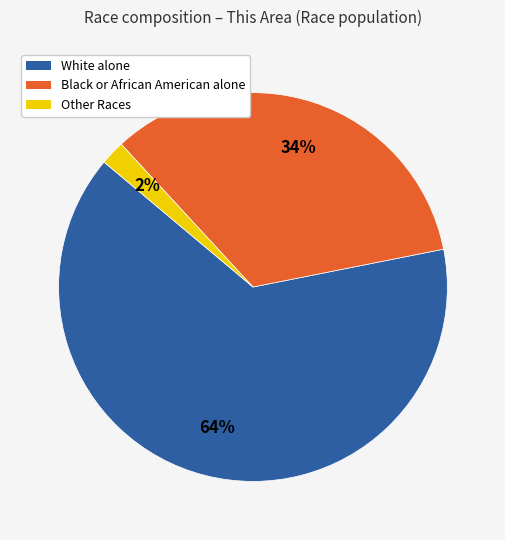

Which slice is the smallest?

Other Races